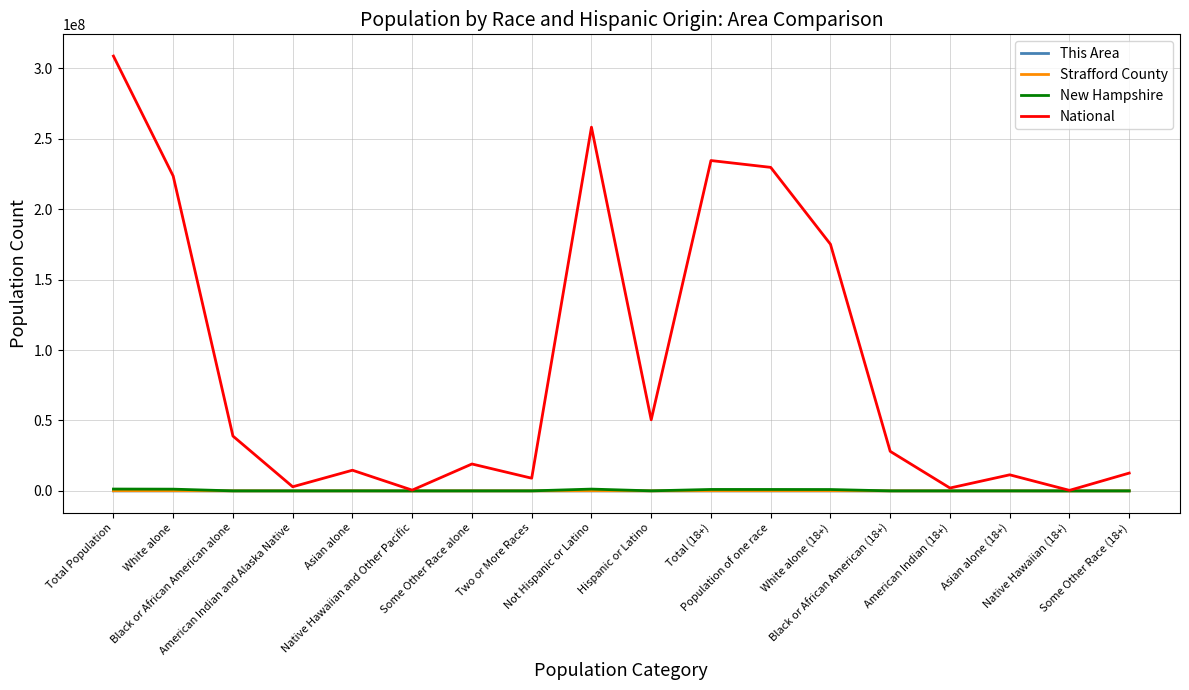

Which series has the largest range (max minus min)?

National